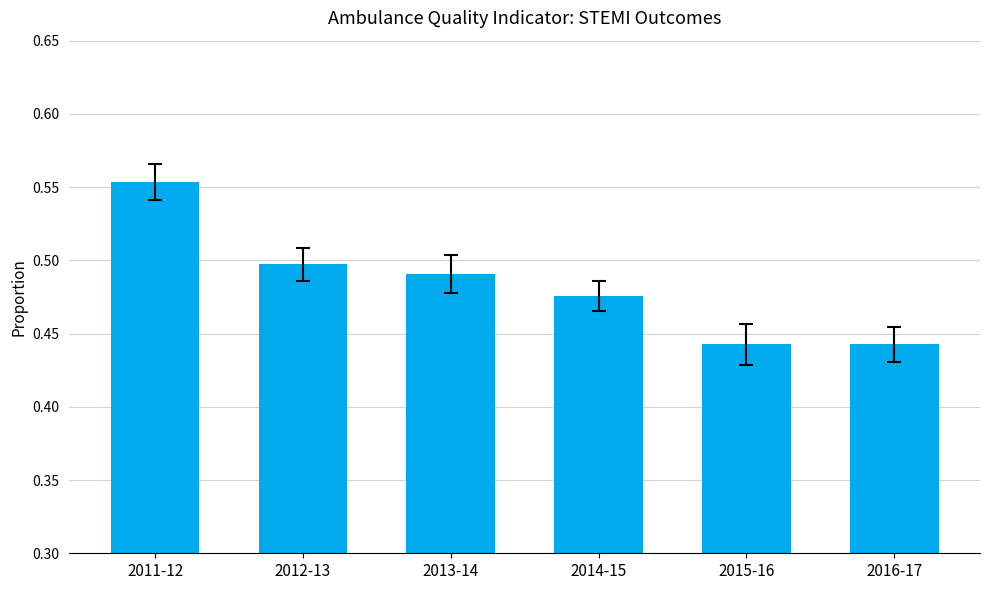

Which category has the highest value across all series?

2011-12